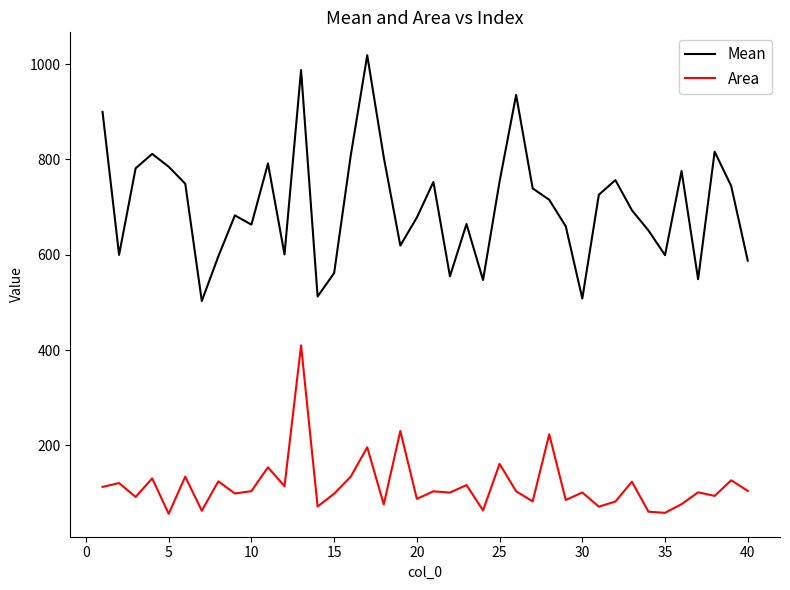

Which series has the largest range (max minus min)?

Mean